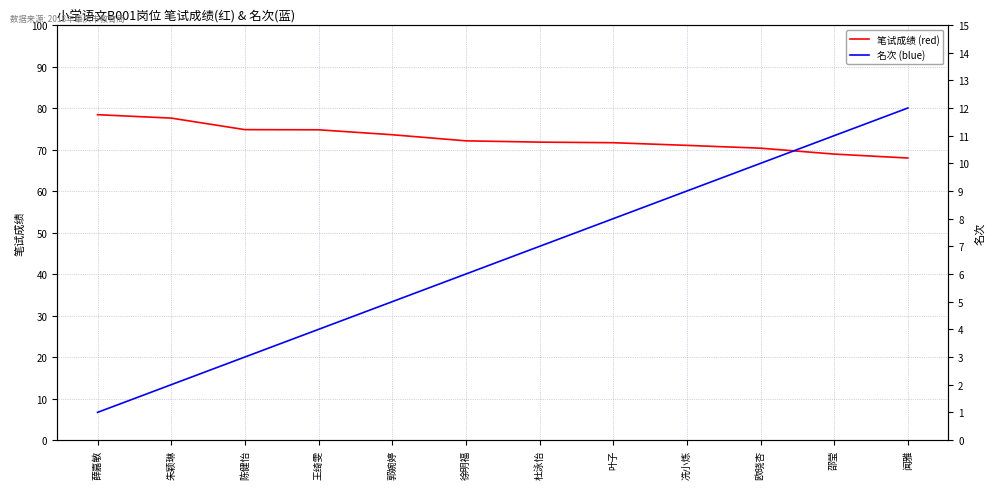

Which series has the largest total across all categories?

笔试成绩 (red)